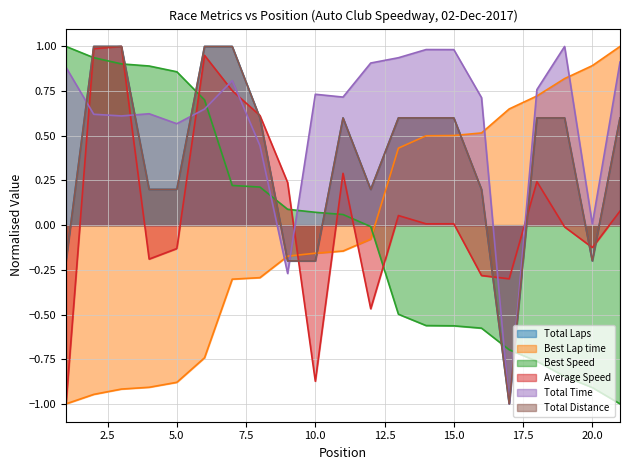

The value of Total Laps at 8 is 0.8. True or false?

False